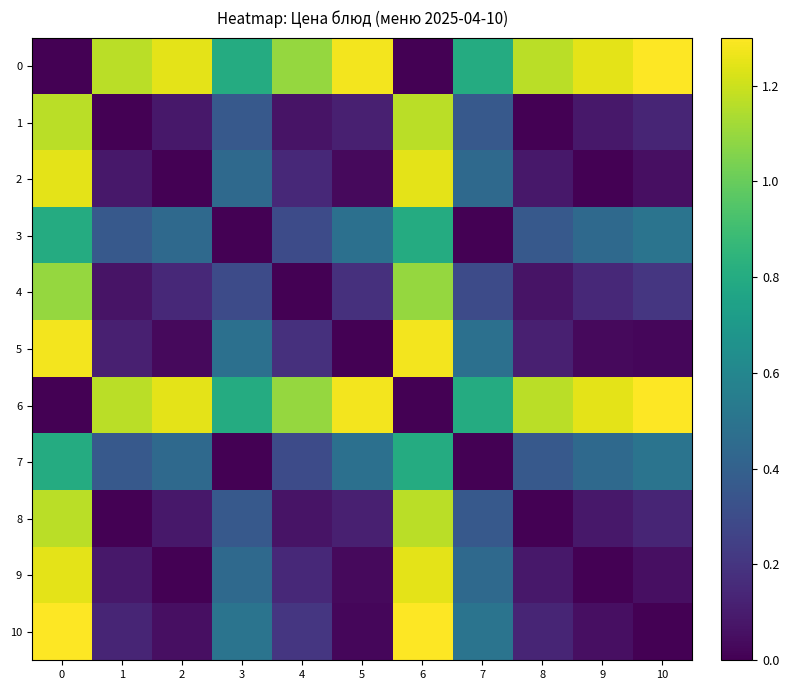

Which has a higher value, 7 or 3?

7